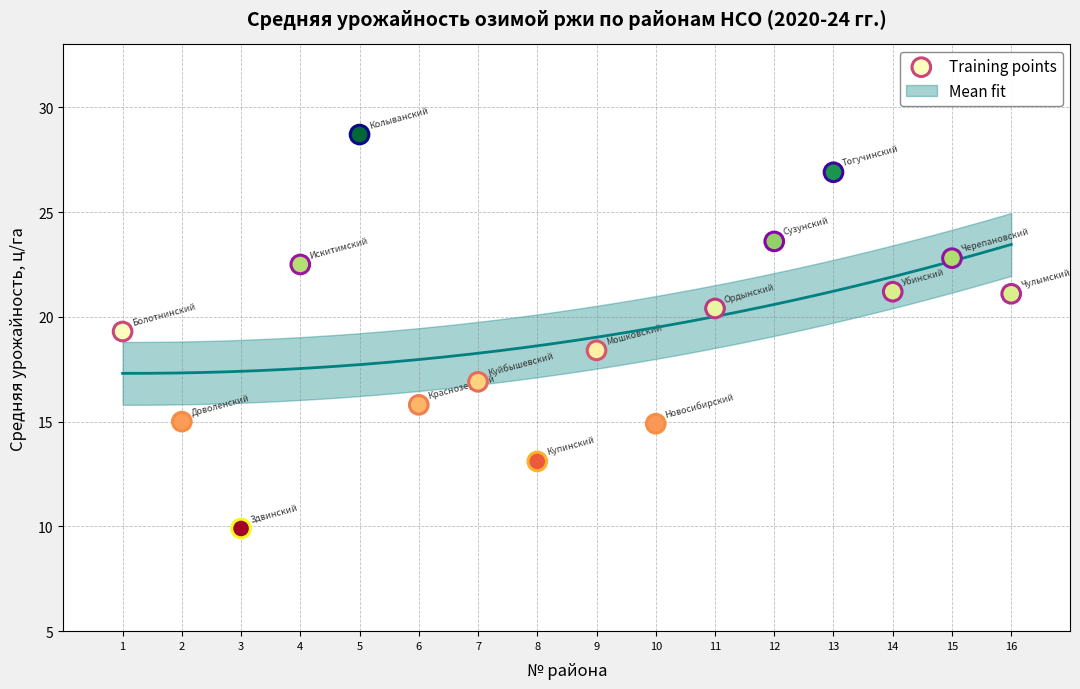

What is the range of X values (max minus min)?

15.0